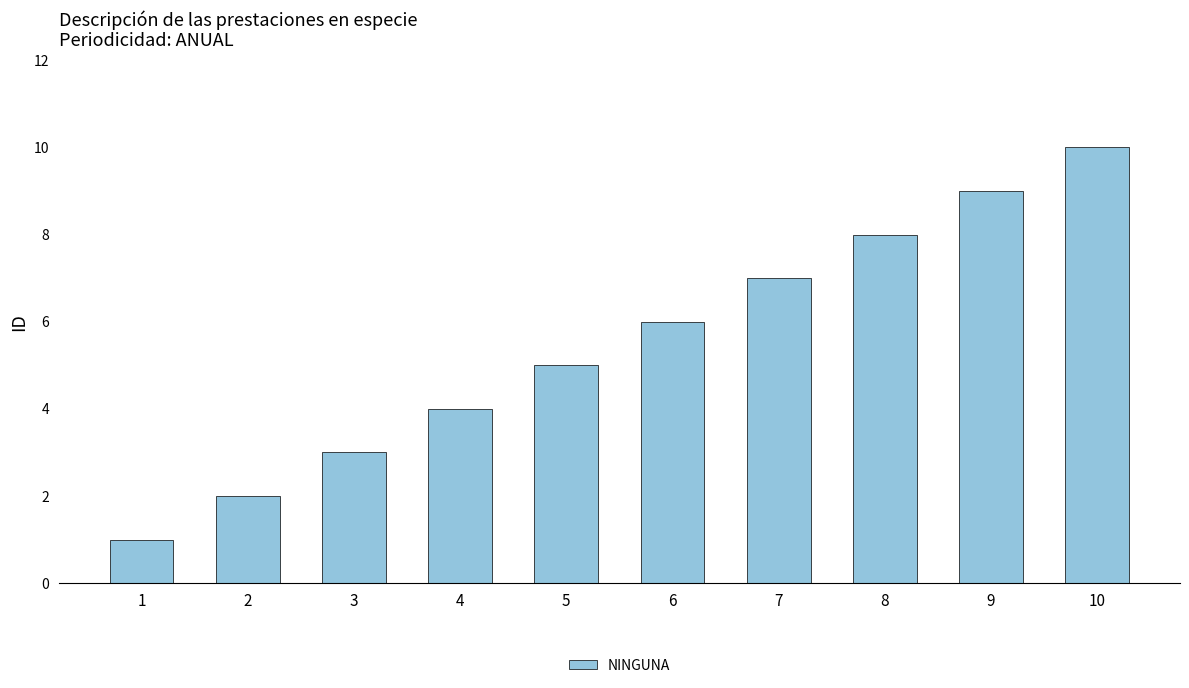

What is the value of the 8th bar from the left?

8